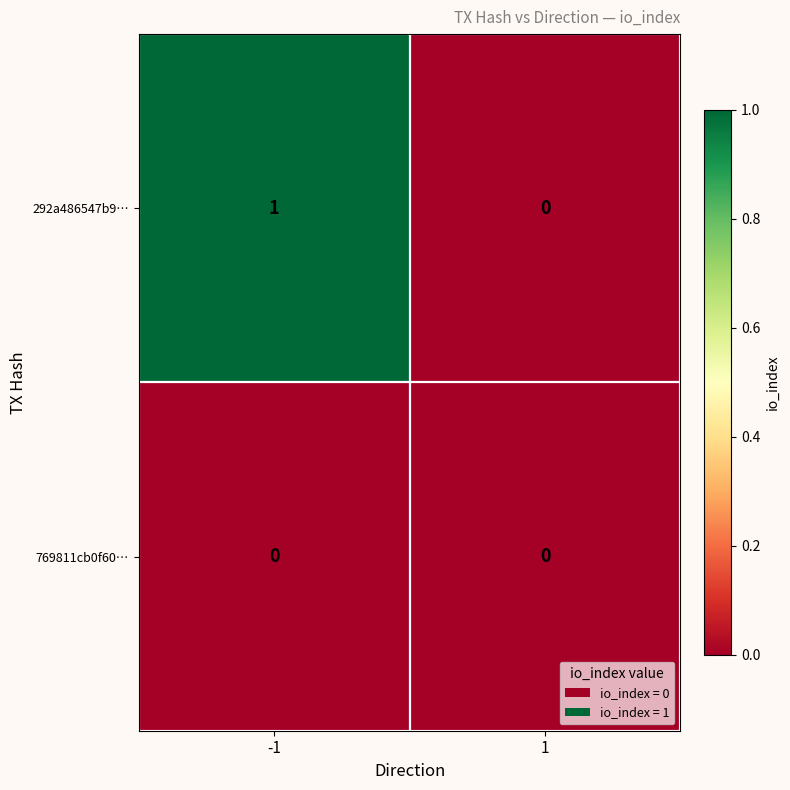

How many distinct data groups are displayed?

2